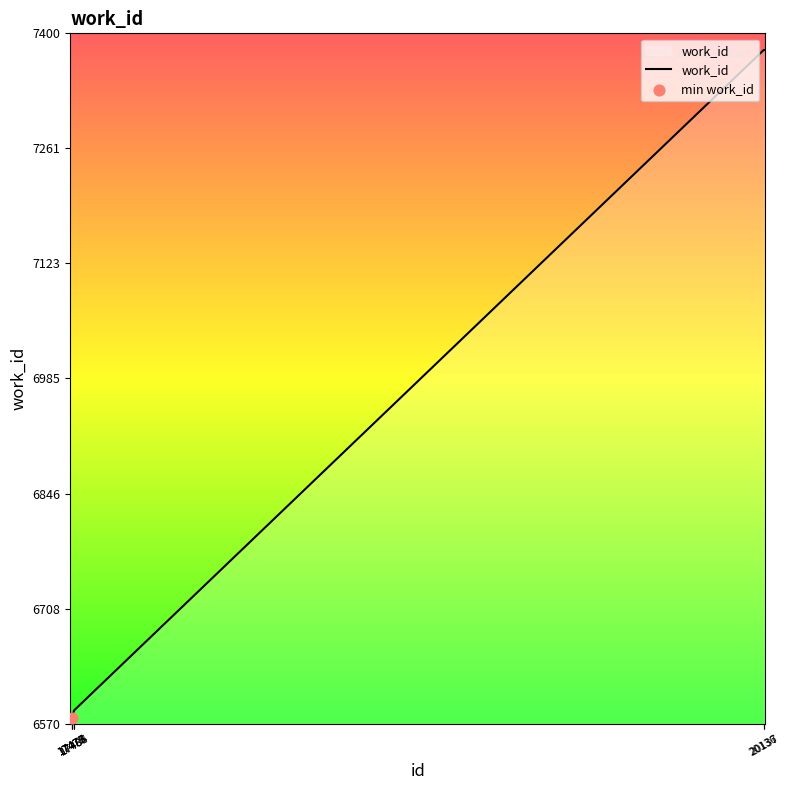

What is the ratio of the value at 20136 to the value at 17485?

1.1